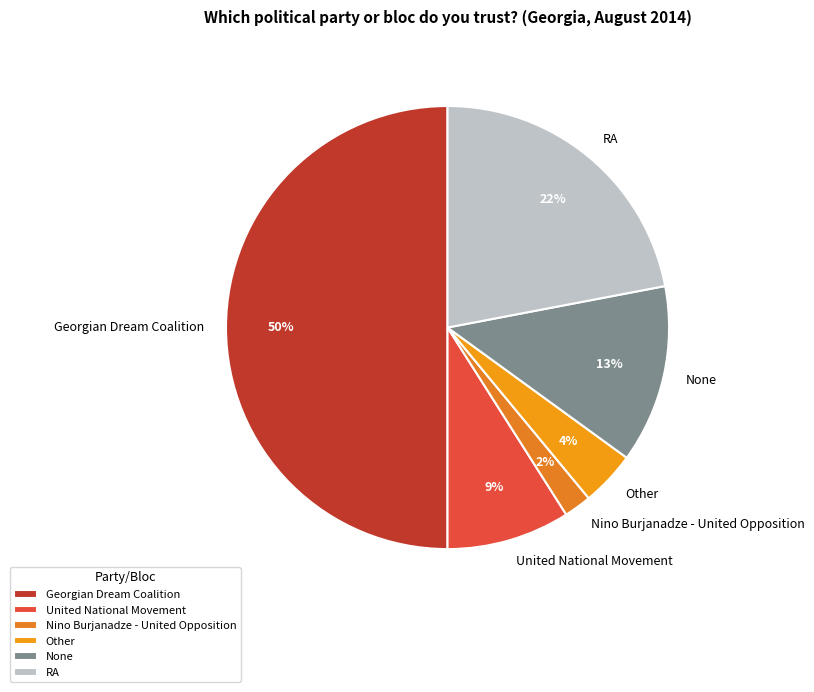

Which has a higher value, Georgian Dream Coalition or United National Movement?

Georgian Dream Coalition